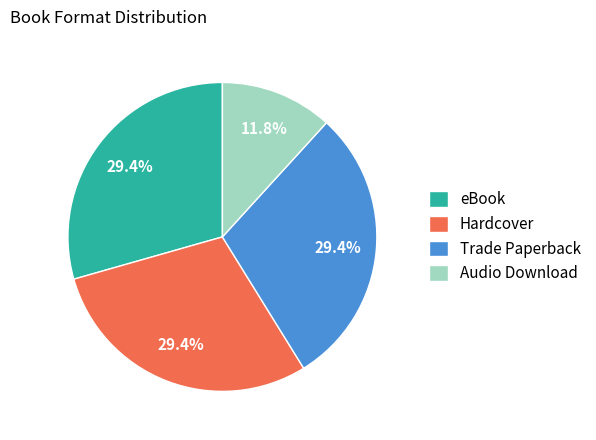

Is it true that eBook is 29% of the pie?

True